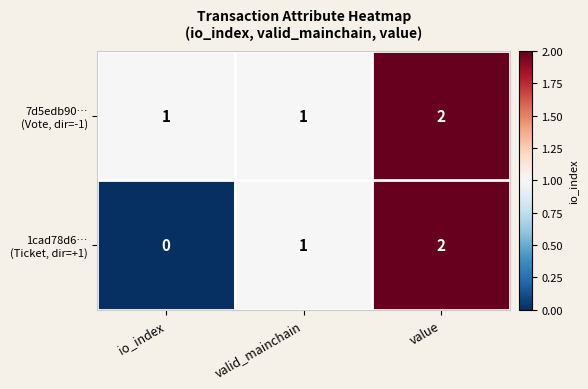

Which category has the highest value across all series?

value